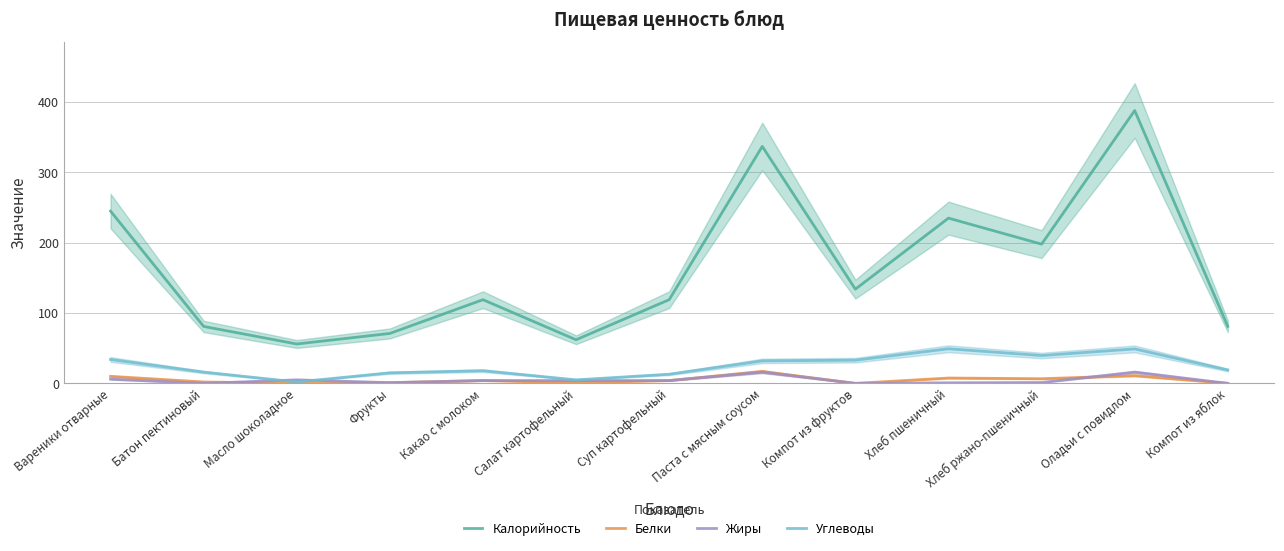

The Углеводы series shows 20.8 at Паста с мясным соусом. True or false?

False